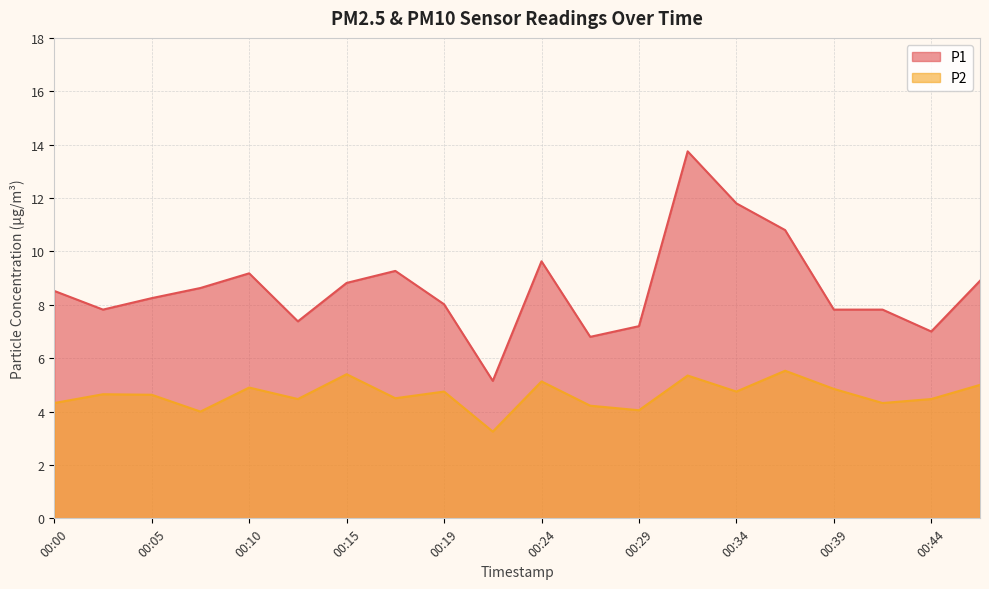

What is the difference between the maximum and minimum values in the P2 series?

2.3